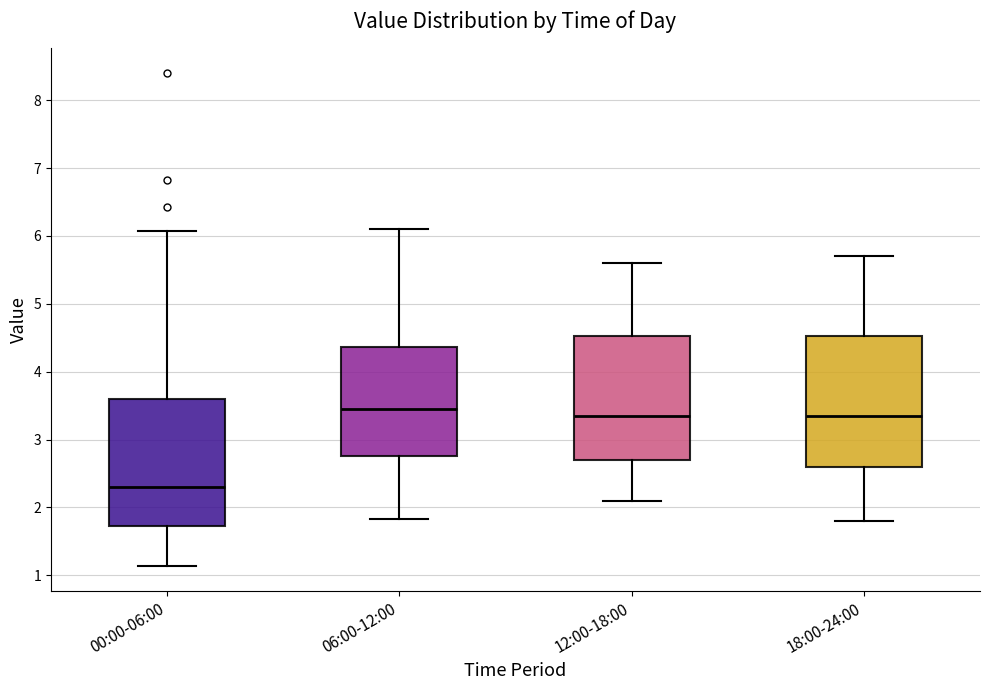

Reading left to right, transcribe this box plot: for each box, give where its median line is, the range the box spans, and where its two whiskers end, as read against the y-axis. The values are not printed on the chart, so give them approximately, as read against the axis.

00:00-06:00: median 2.3, box 1.7 to 3.6, whiskers 1.1 to 6.1
06:00-12:00: median 3.5, box 2.8 to 4.4, whiskers 1.8 to 6.1
12:00-18:00: median 3.4, box 2.7 to 4.5, whiskers 2.1 to 5.6
18:00-24:00: median 3.4, box 2.6 to 4.5, whiskers 1.8 to 5.7